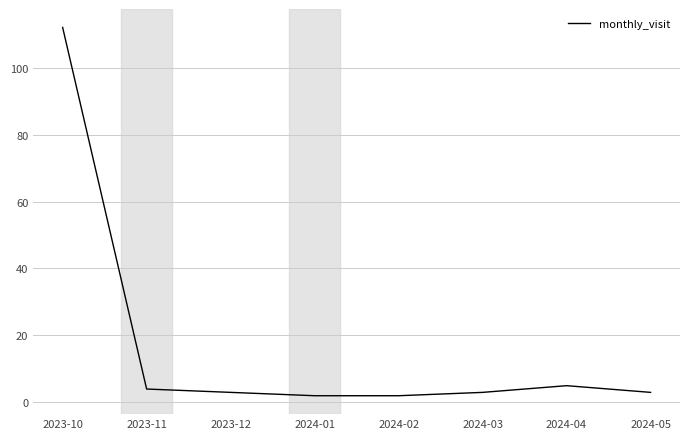

Does the chart have visible grid lines?

Yes